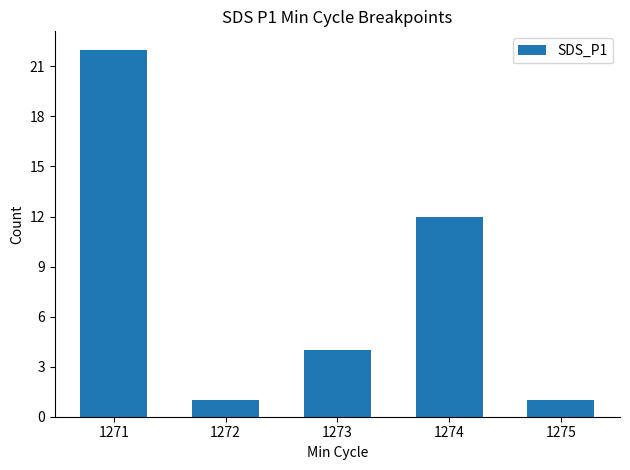

Reading left to right, extract all data points from this chart.

1271=22	1272=1	1273=4	1274=12	1275=1